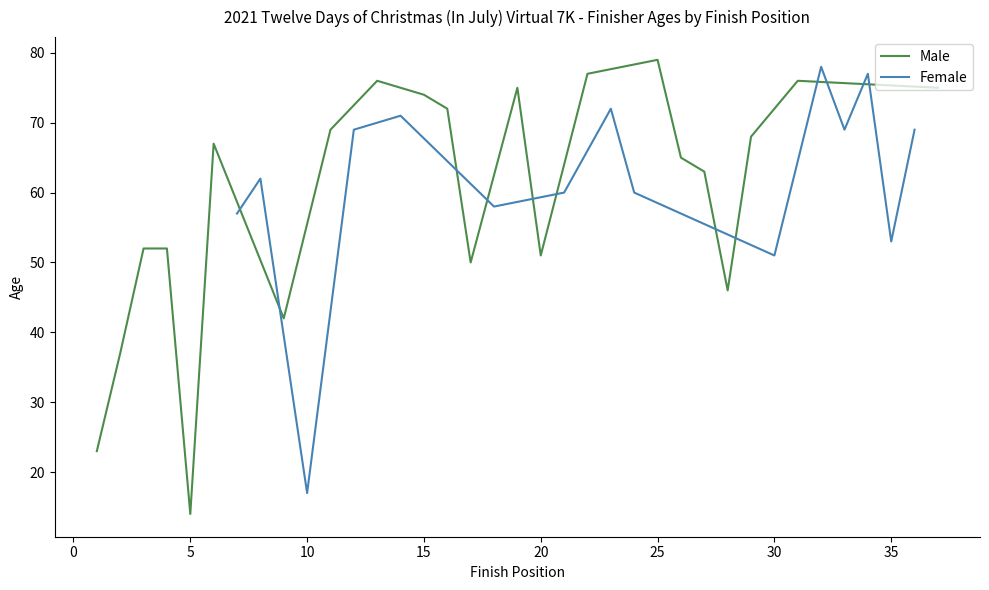

What is the minimum value for Male?

14